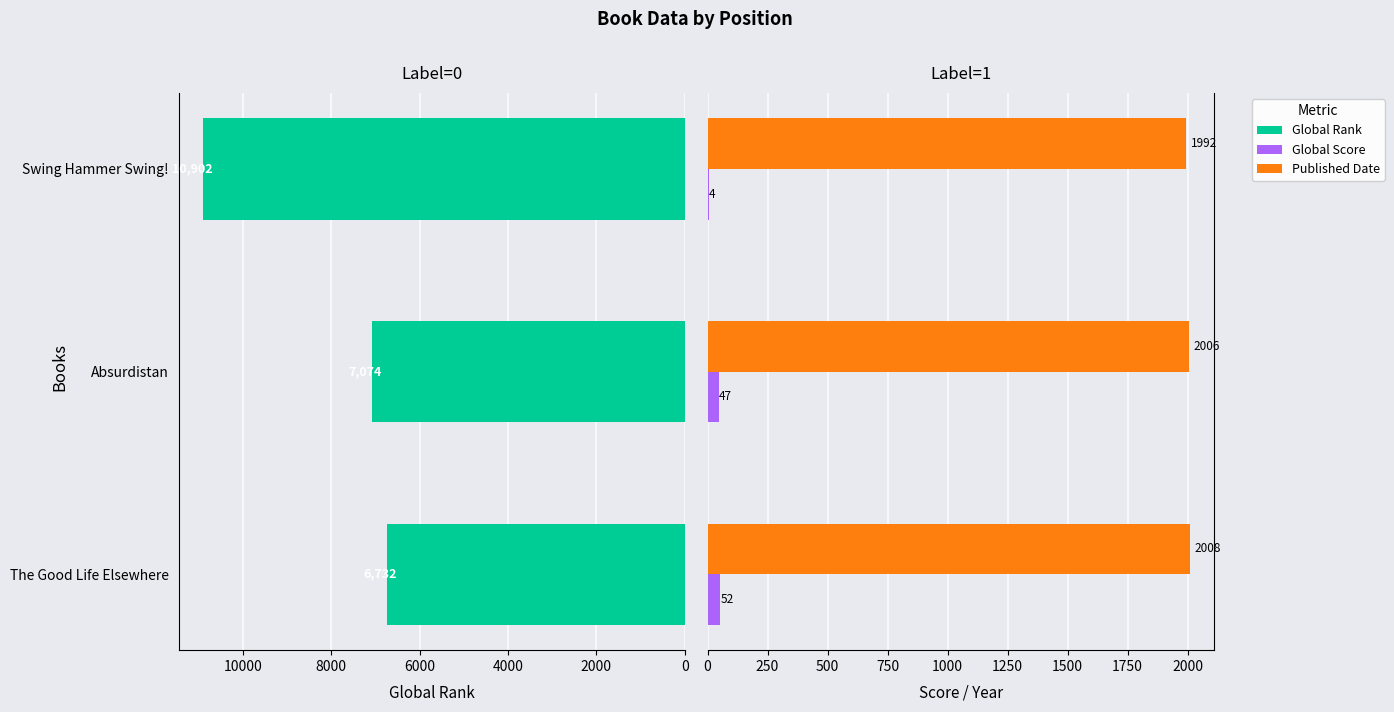

What is the sum of all Published Date values?

6006